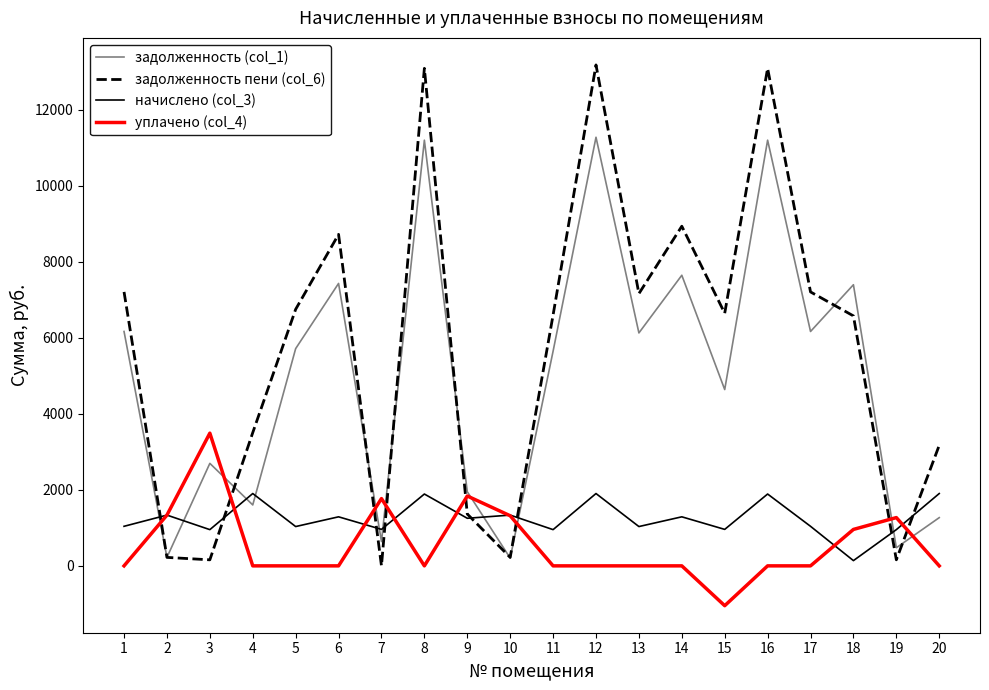

At how many categories does at least one series exceed 2679?

15